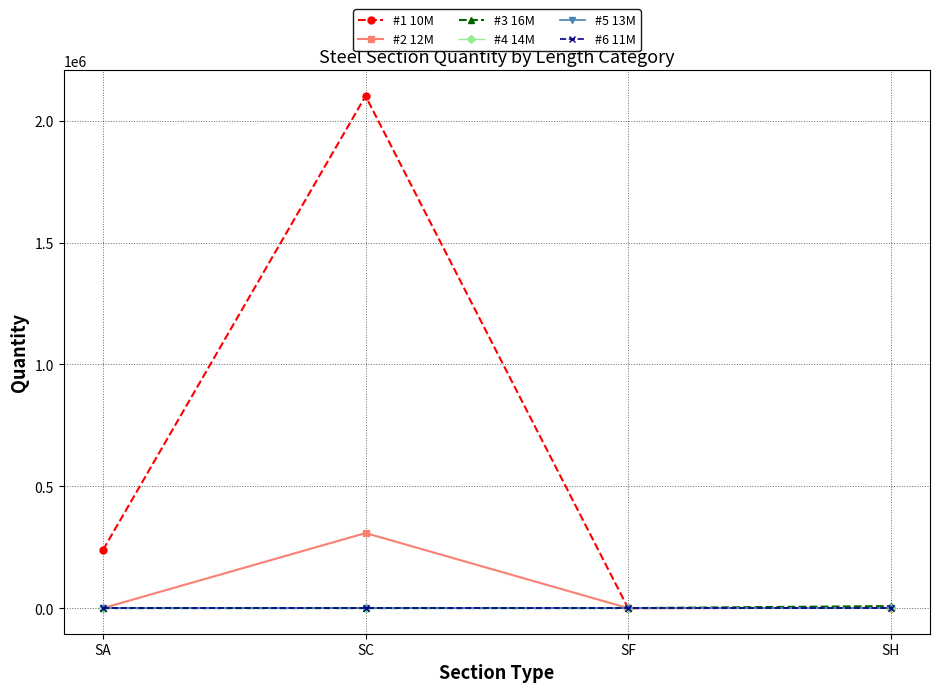

Is this an area chart (filled region under the line)?

No